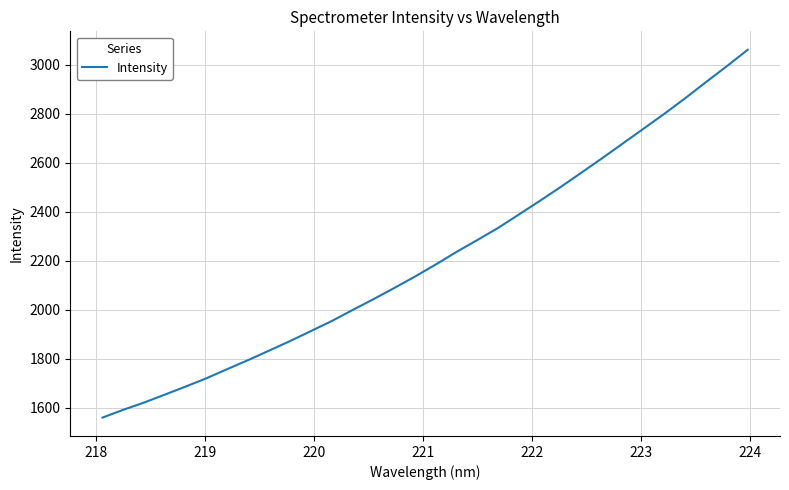

How many lines are shown in the chart?

1